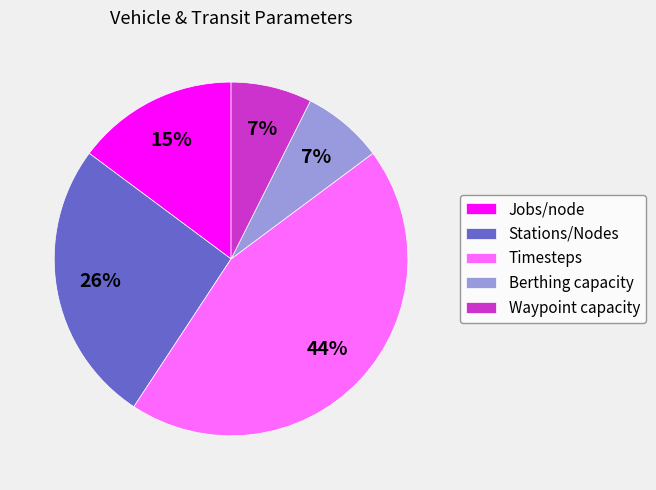

What is the largest slice in the pie chart?

Timesteps